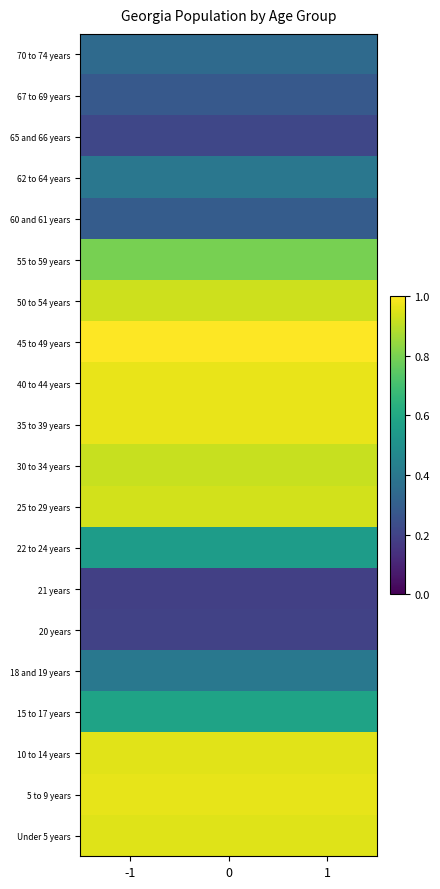

What is the total value across all series at -1?

12.8